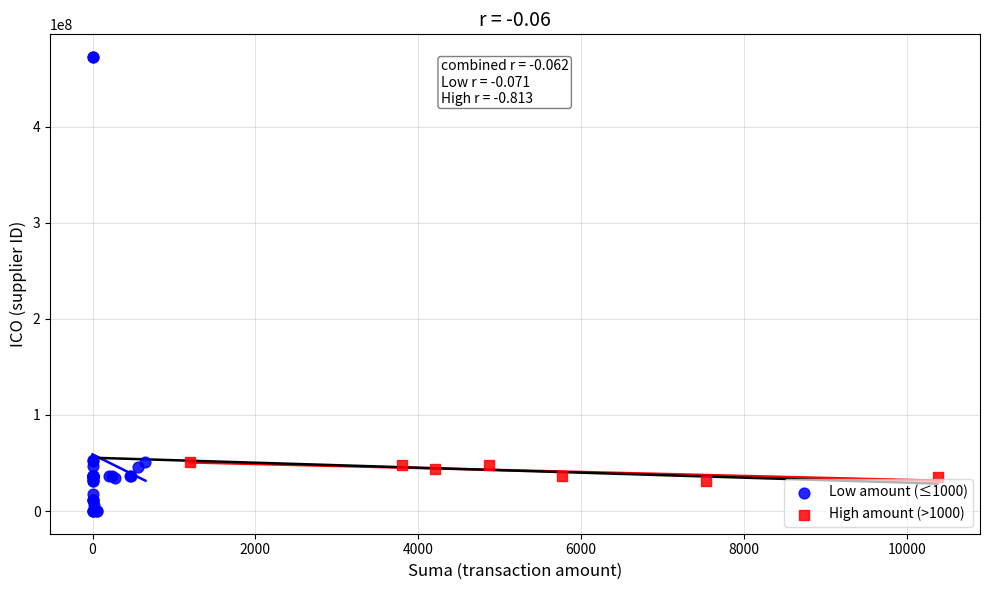

Which series contains the lowest Y value?

Low amount (≤1000)